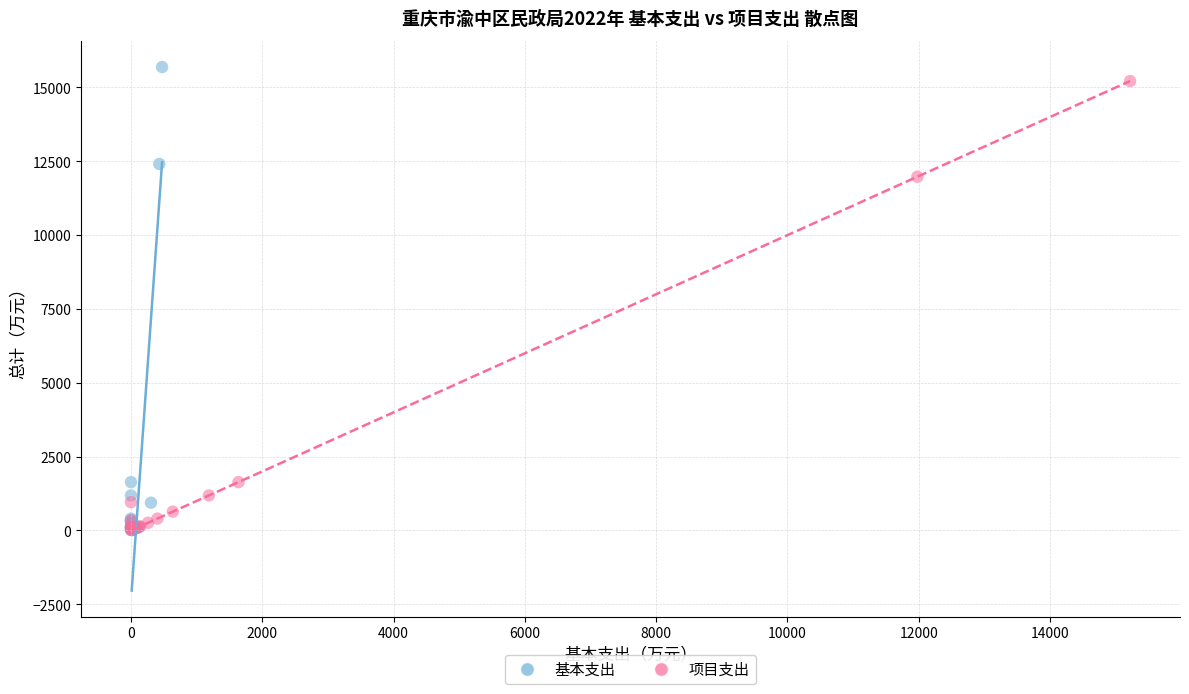

Which series has the widest spread of Y values?

基本支出